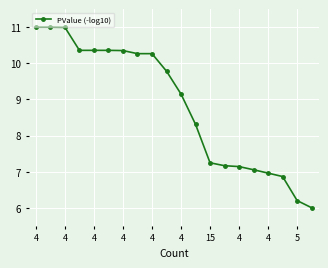

What is the value of the 19th point from the left?

6.2